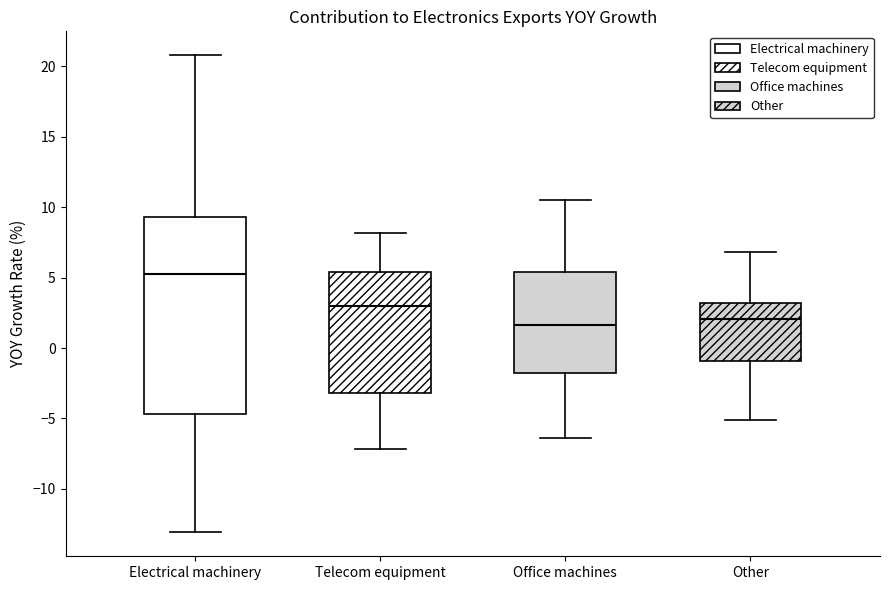

Which box's median line is the highest?

Electrical machinery